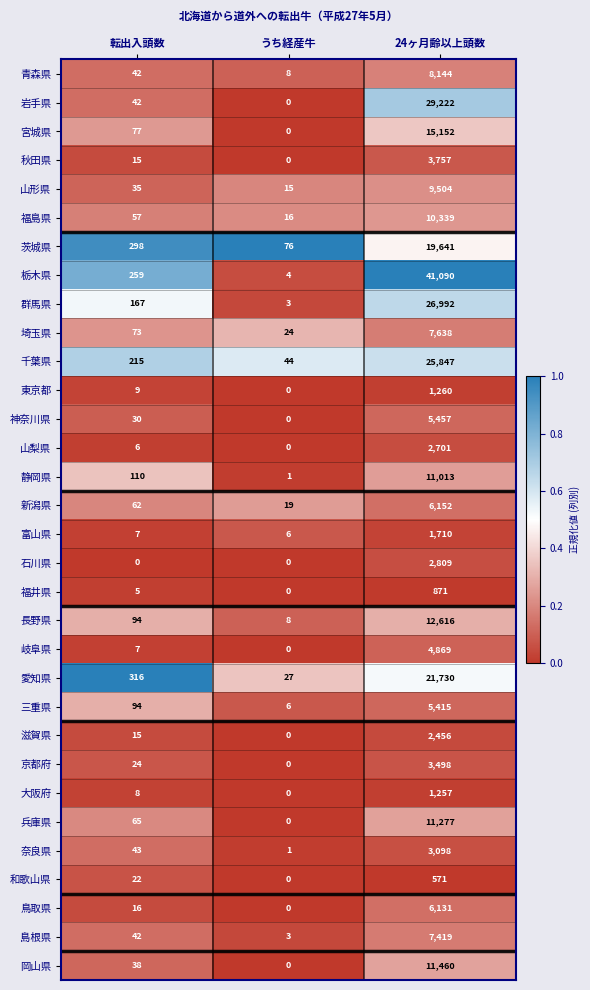

Where is 千葉県 nearest to the value 12945?

転出入頭数